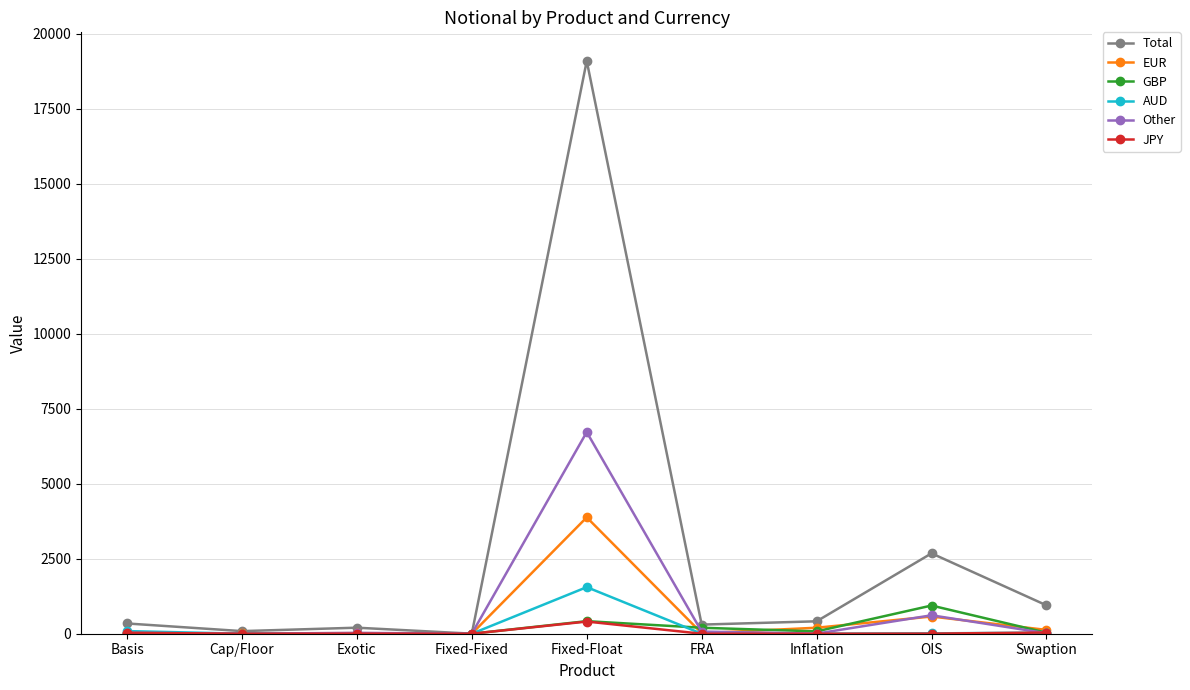

How many distinct data groups are displayed?

6